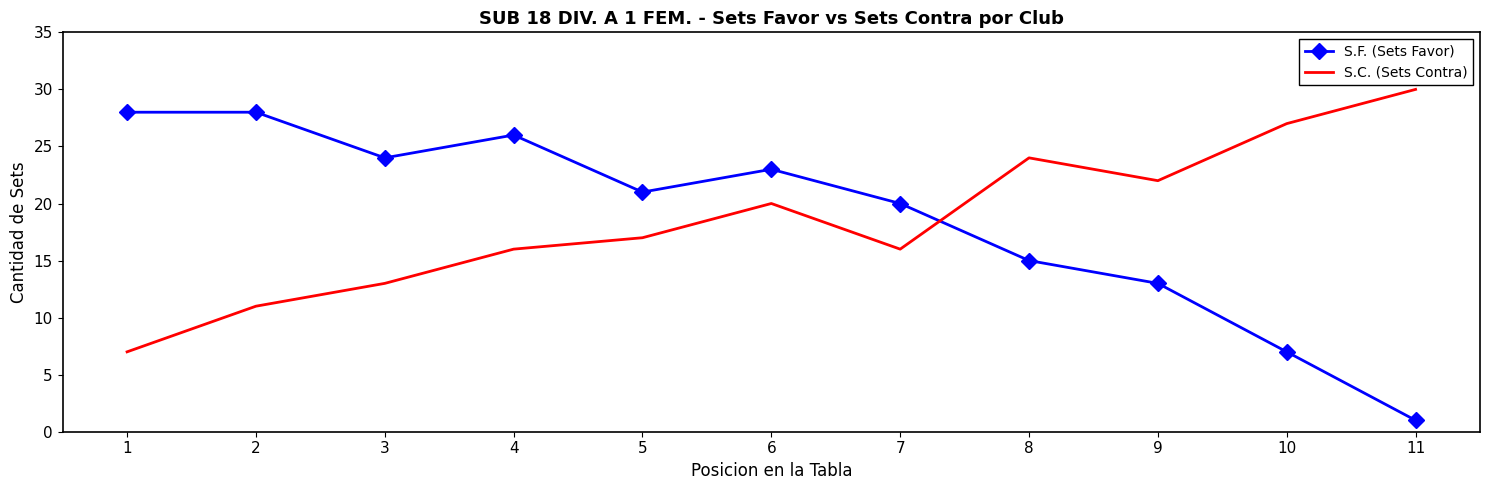

Is the value of S.C. (Sets Contra) at 11 greater than the value of S.F. (Sets Favor) at 3?

Yes